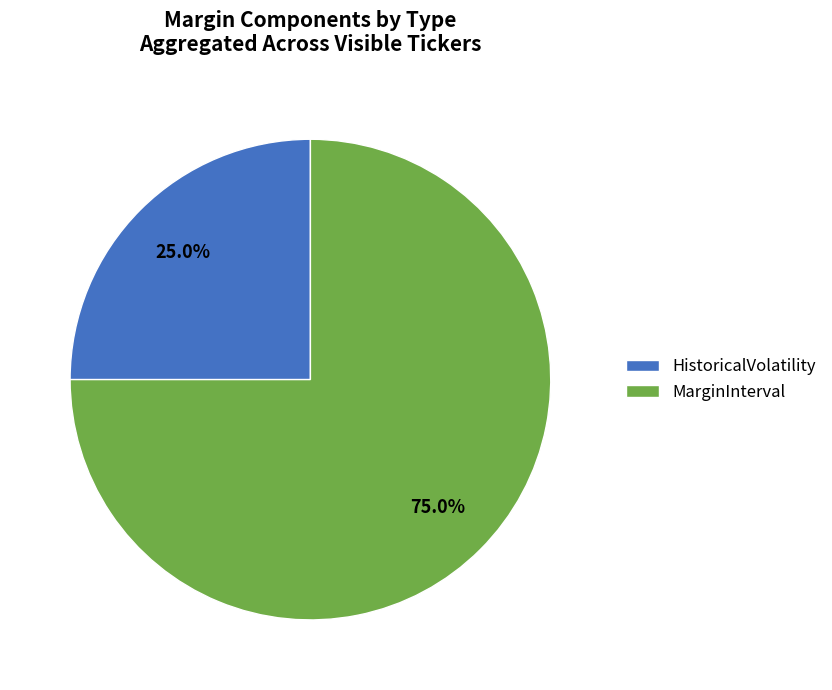

Which has a higher value, MarginInterval or HistoricalVolatility?

MarginInterval